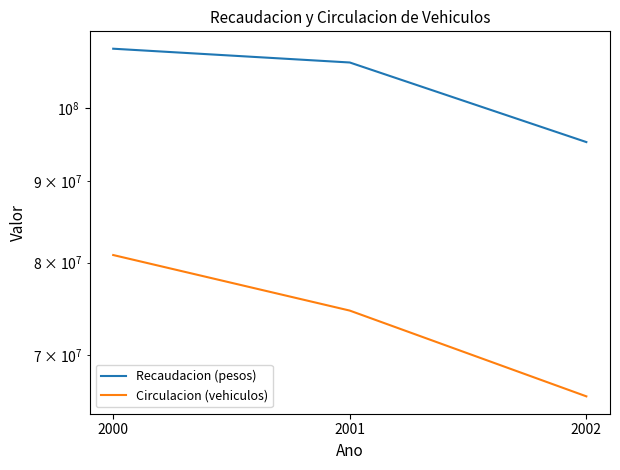

Which series has the largest range (max minus min)?

Circulacion (vehiculos)